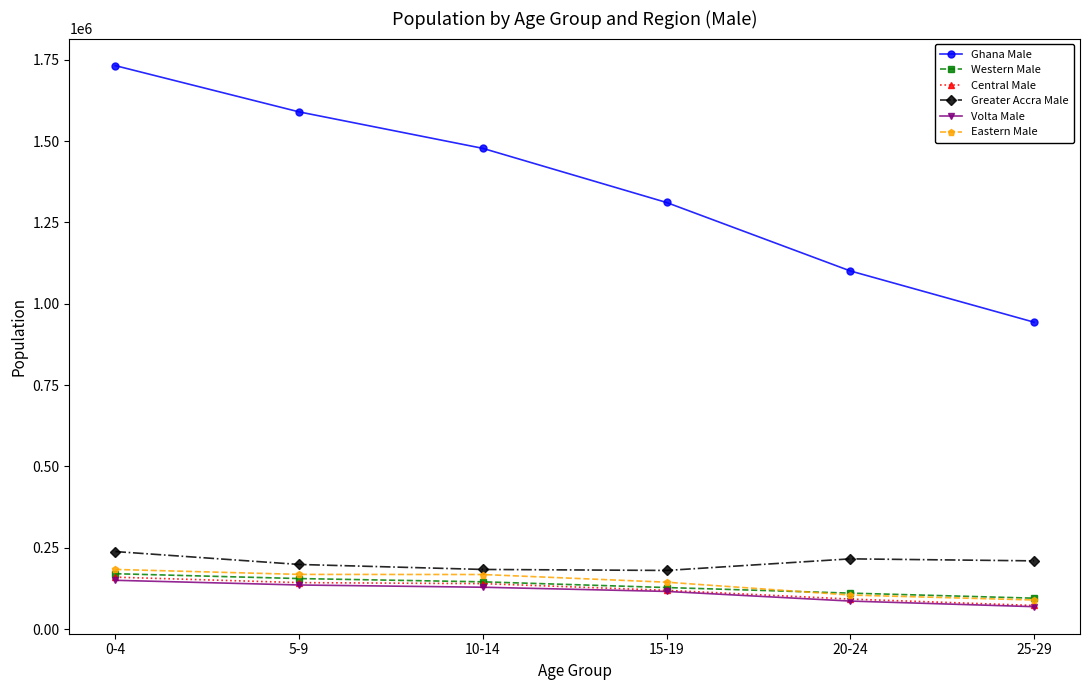

True or false: Central Male has more than 2 interior local peaks.

False